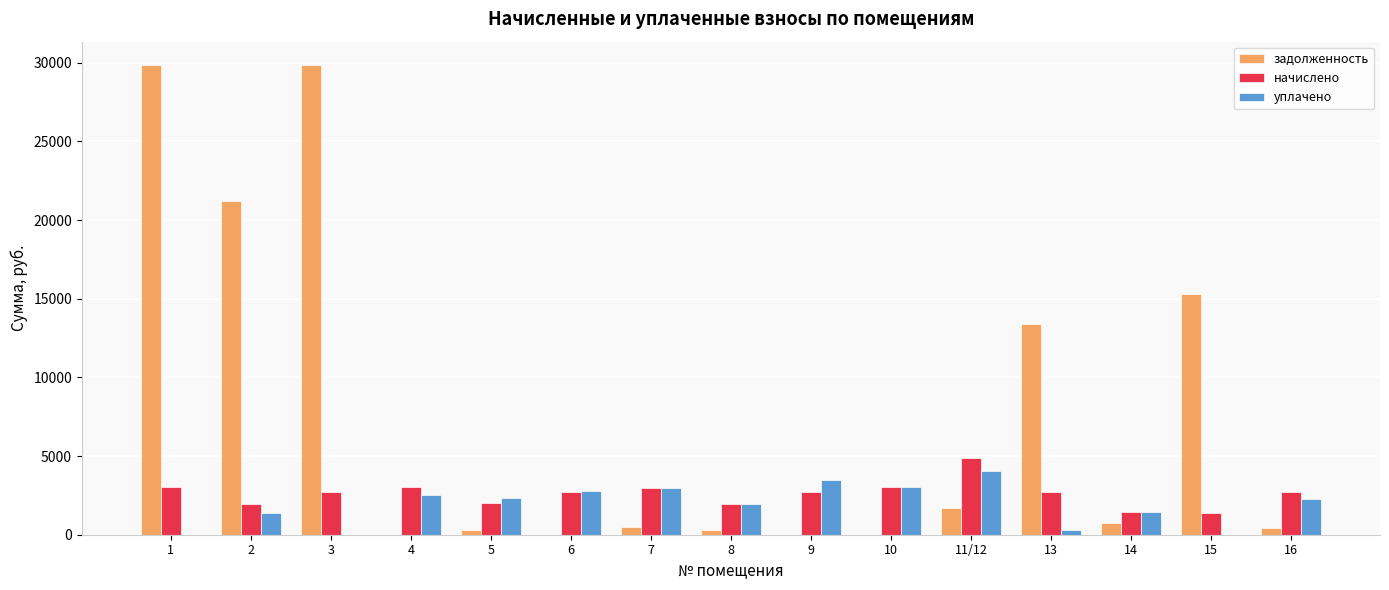

What is the highest value of the задолженность series?

29843.1